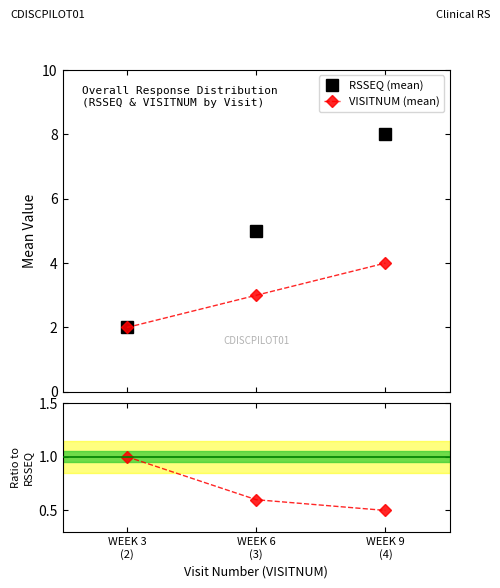

How many categories are shown in the chart?

3